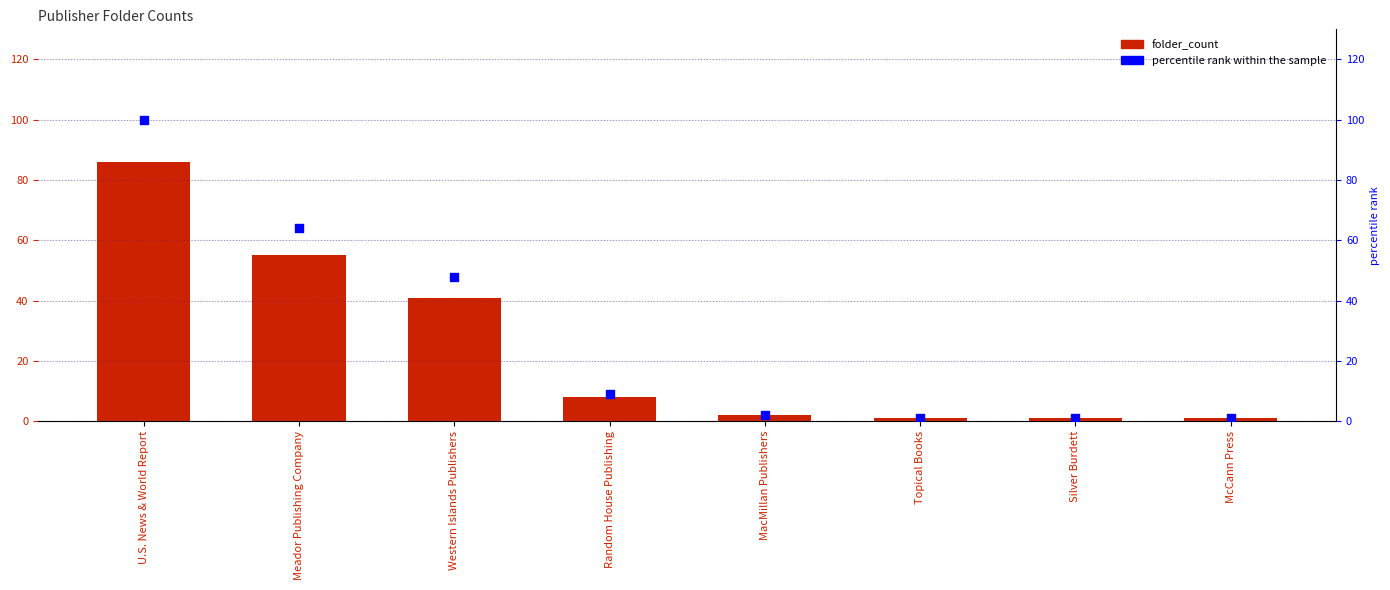

What is the total value across all series at Random House Publishing?

17